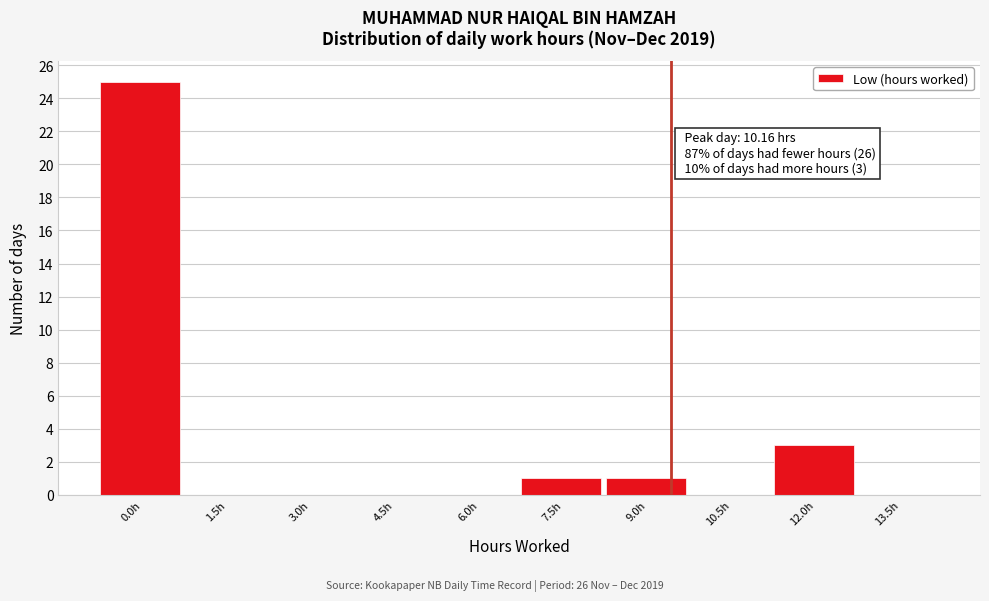

Reading right to left, extract all data points from this chart.

13.5h=0	12.0h=3	10.5h=0	9.0h=1	7.5h=1	6.0h=0	4.5h=0	3.0h=0	1.5h=0	0.0h=25